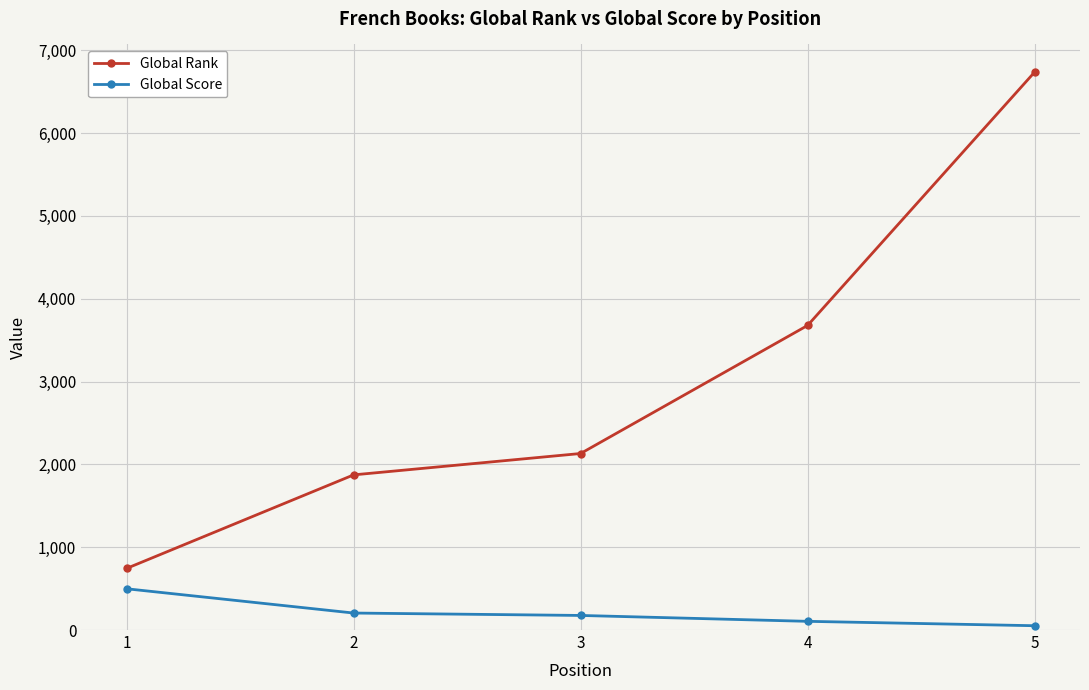

The value of Global Rank at 4 is 5518. True or false?

False